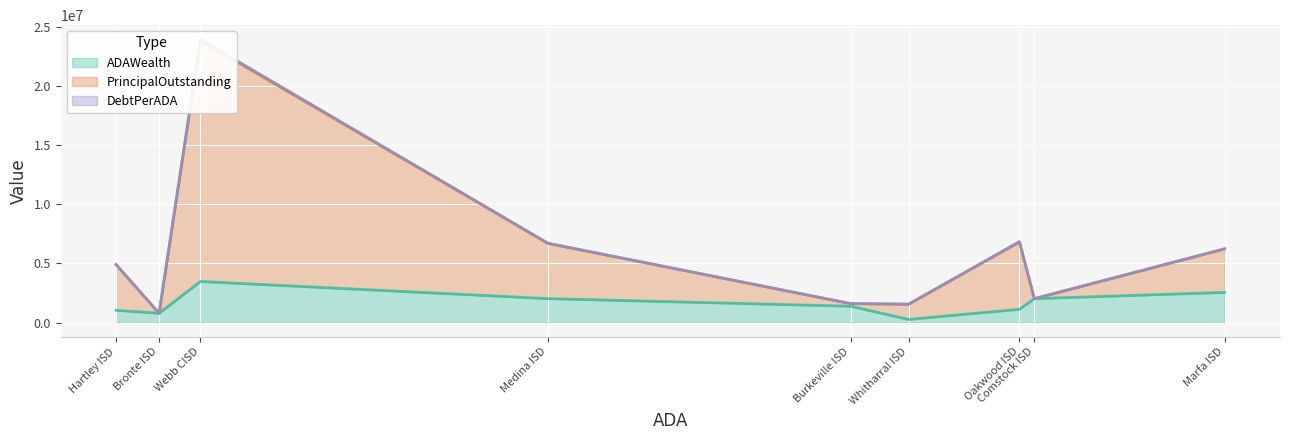

Rank the series by their average value, from highest to lowest.

PrincipalOutstanding, ADAWealth, DebtPerADA